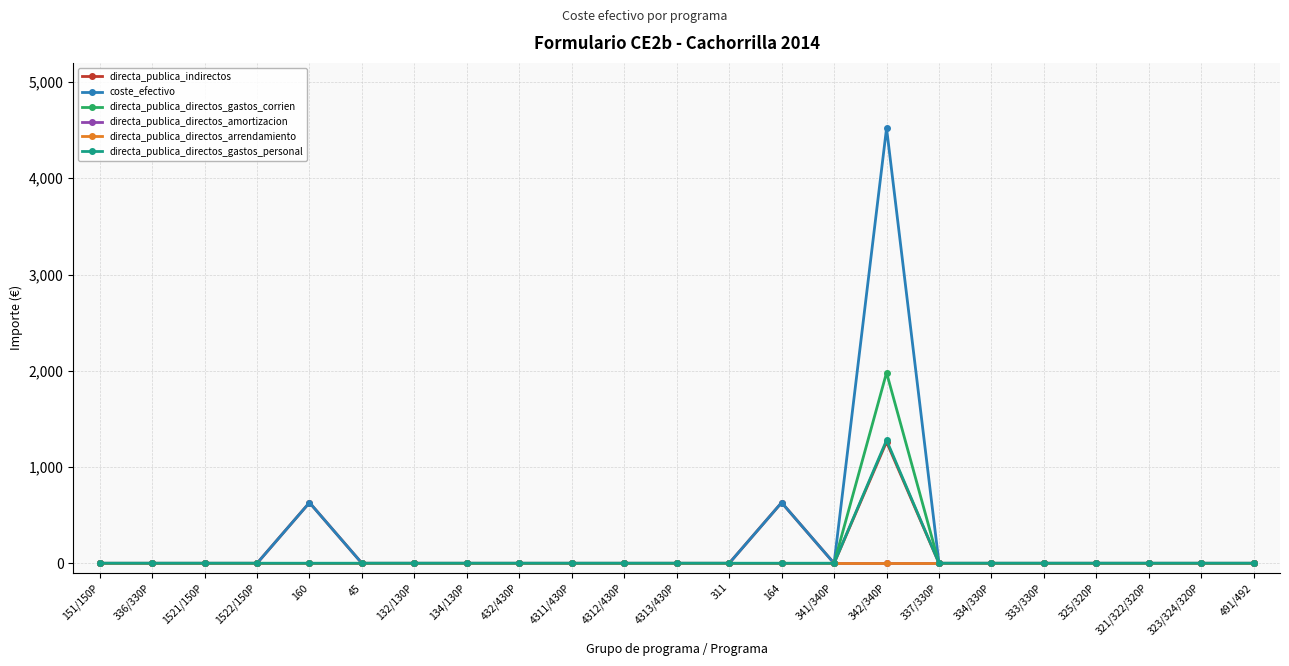

Rank the series at 325/320P from lowest to highest value.

directa_publica_indirectos, coste_efectivo, directa_publica_directos_gastos_corrien, directa_publica_directos_amortizacion, directa_publica_directos_arrendamiento, directa_publica_directos_gastos_personal